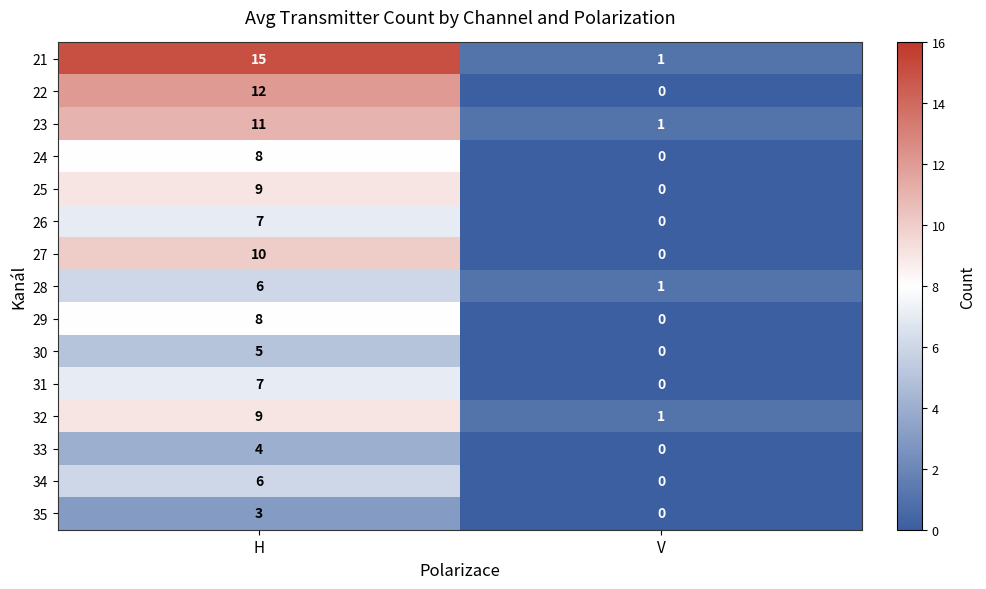

At which label is 30 closest to 2?

V